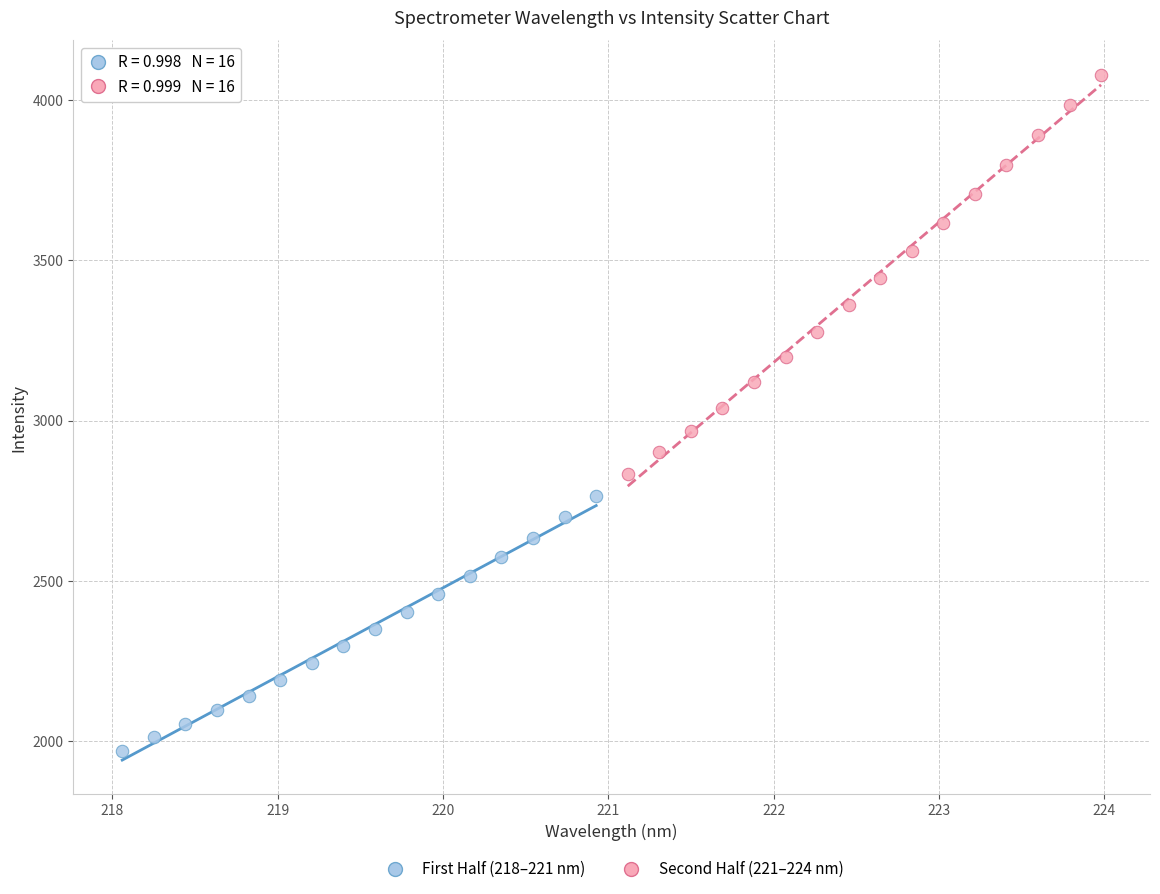

Which series reaches the maximum Y coordinate?

Second Half (221–224 nm)